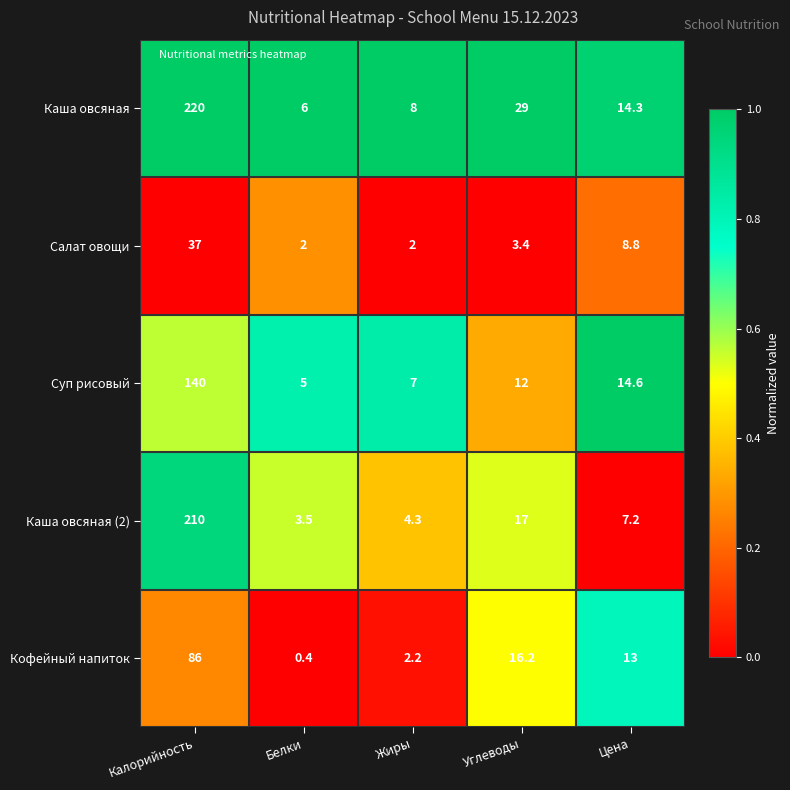

Rank the series at Цена from highest to lowest value.

Суп рисовый, Каша овсяная, Кофейный напиток, Салат овощи, Каша овсяная (2)